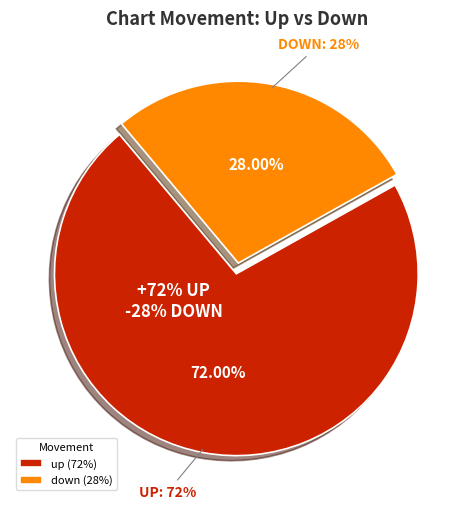

To the nearest percent, what percentage of the pie is down?

28%